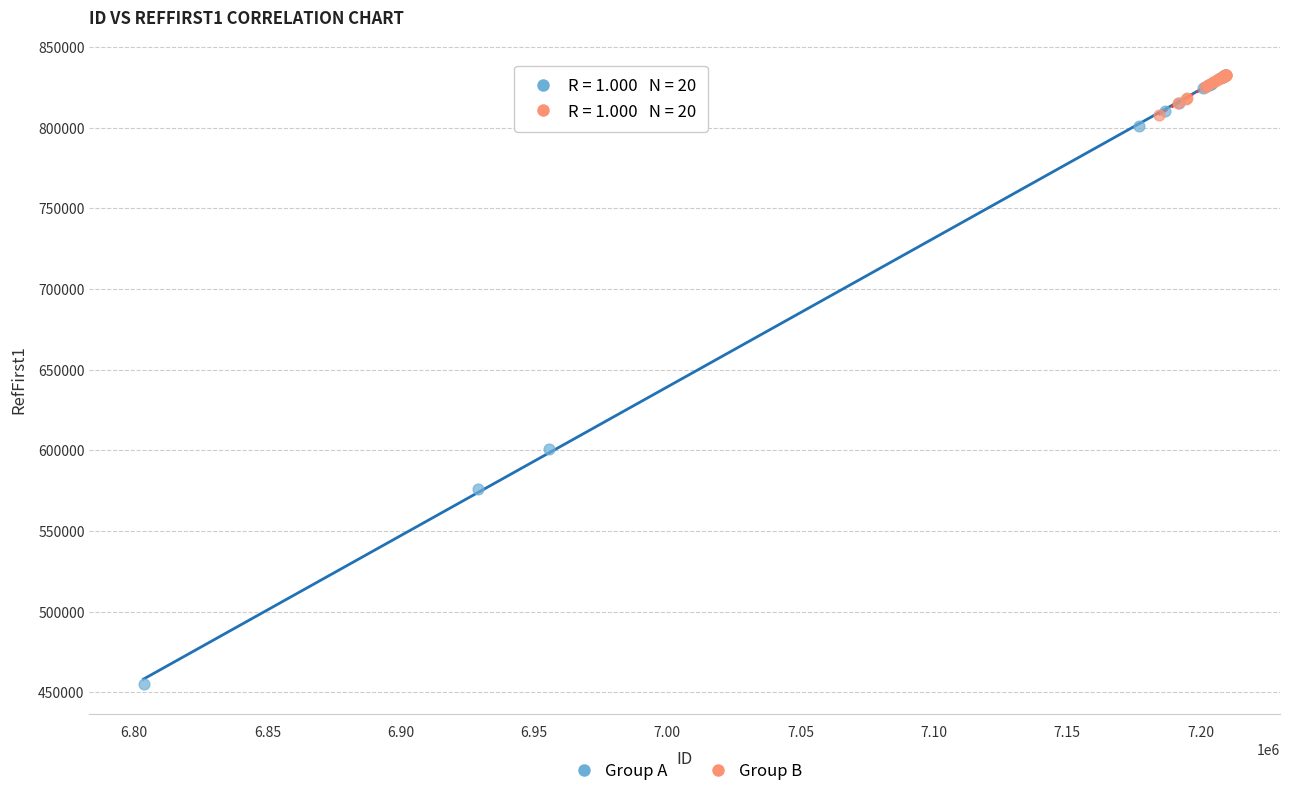

Which series has the widest spread of Y values?

Group A